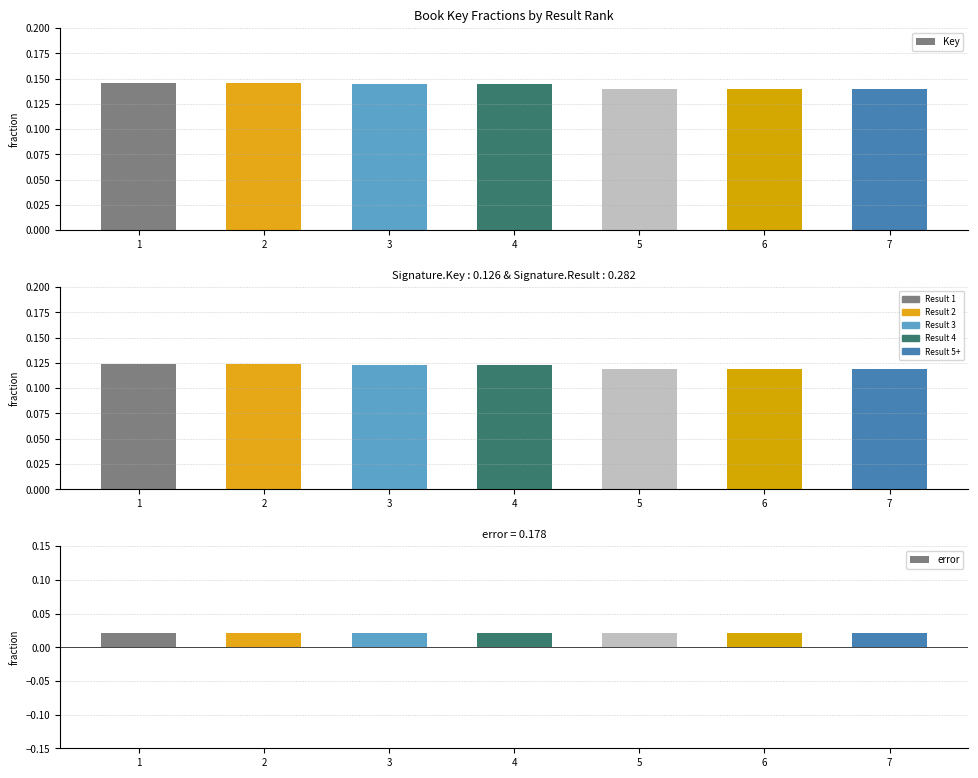

Rank the series by their maximum value, from lowest to highest.

error, Key (scaled), Key